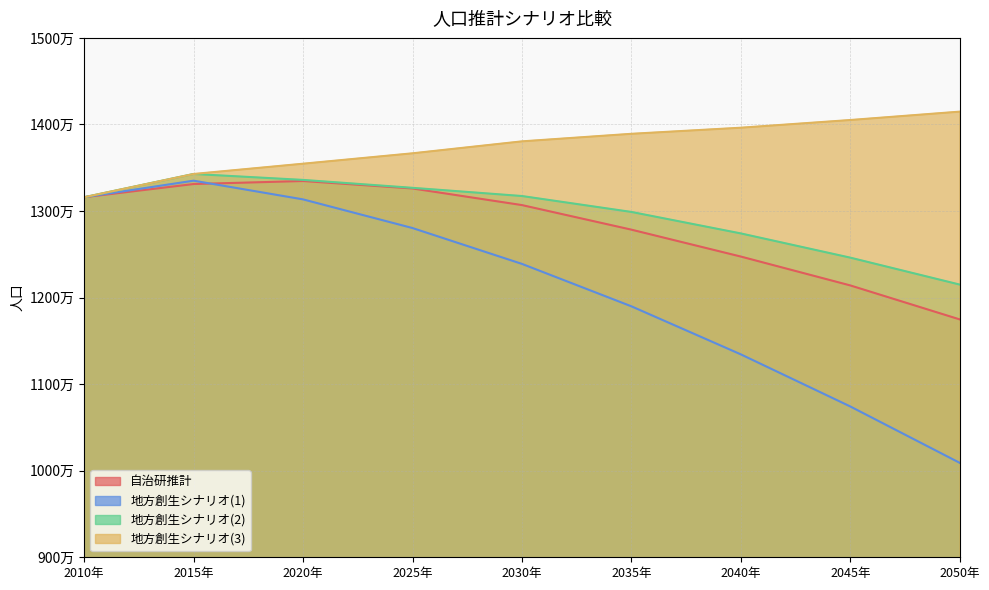

What is the average value of the 自治研推計 series?

12810341